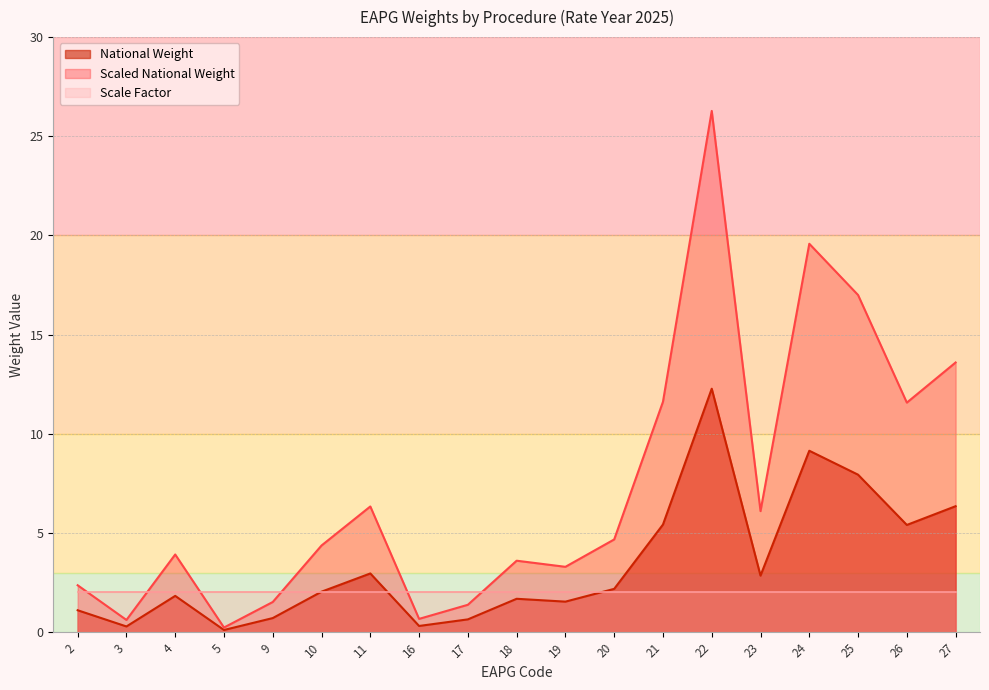

At which label does Scaled National Weight first exceed 4?

10